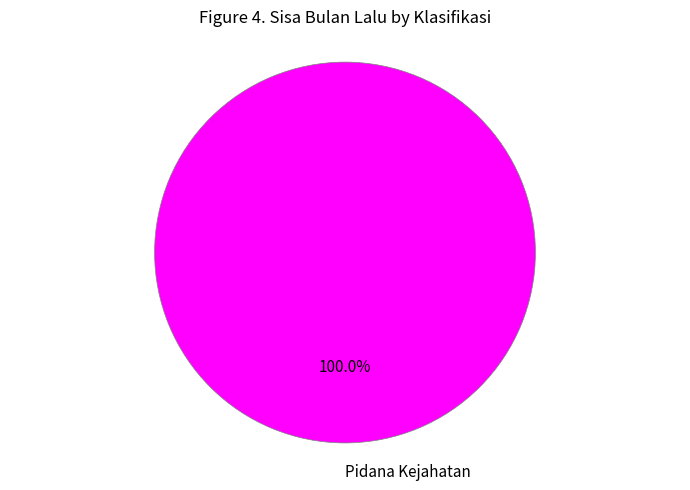

Rank the categories by value from lowest to highest.

Pidana Kejahatan